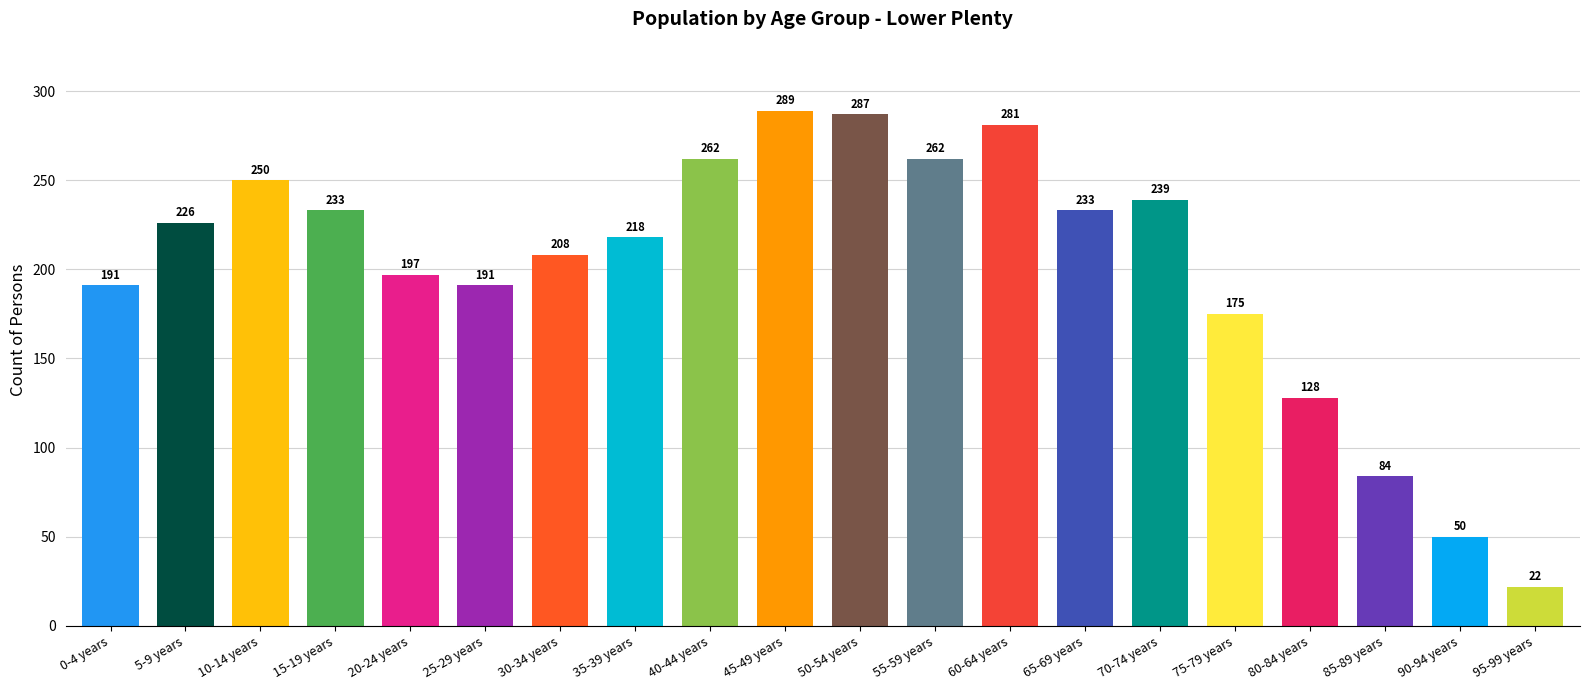

True or false: the data shows 262 at 40-44 years.

True